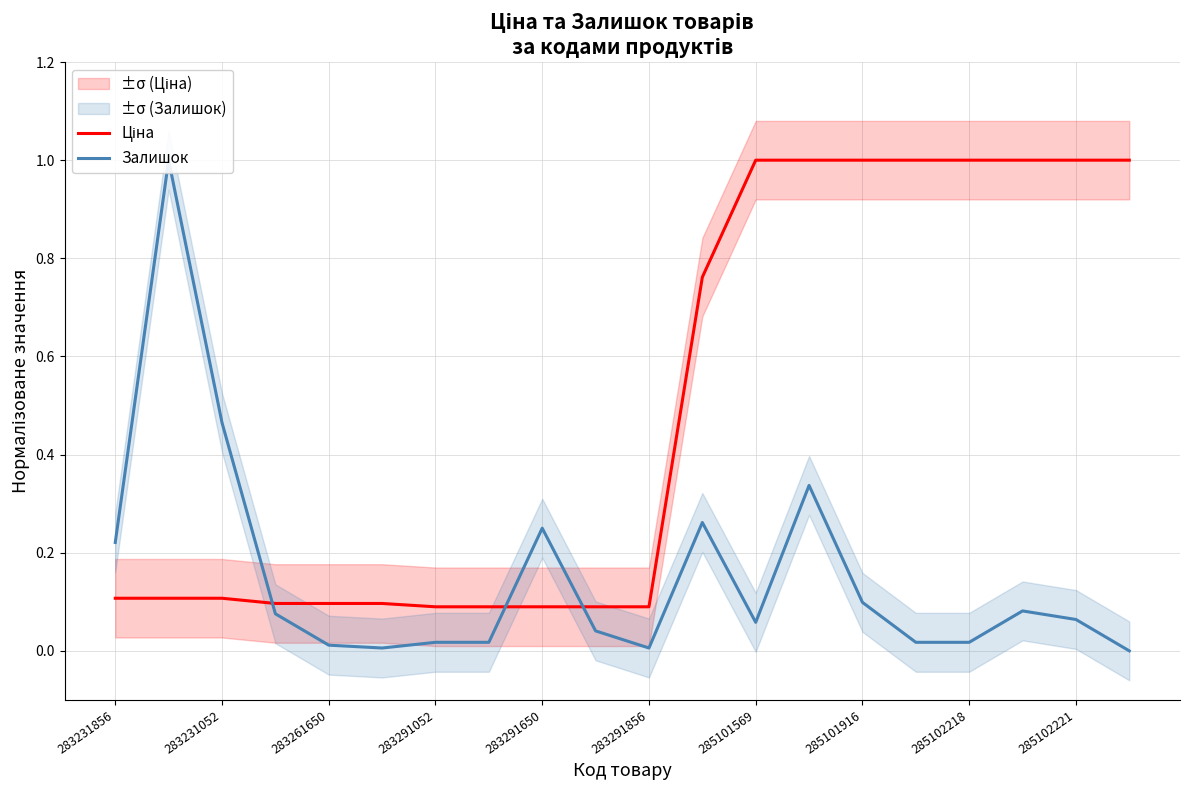

What is the minimum value for Ціна?

0.1